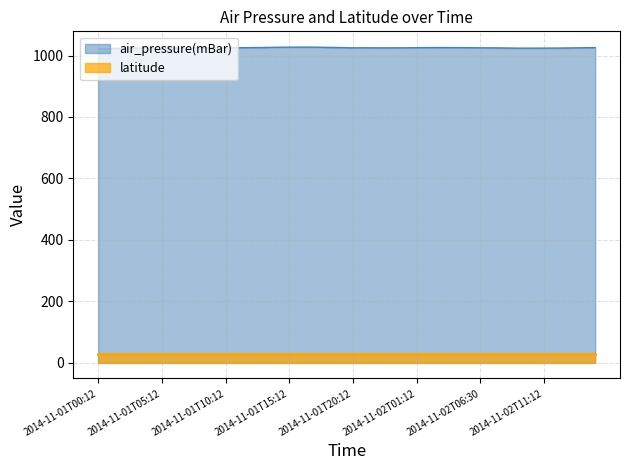

What position from the right is 2014-11-01T09:12?

31